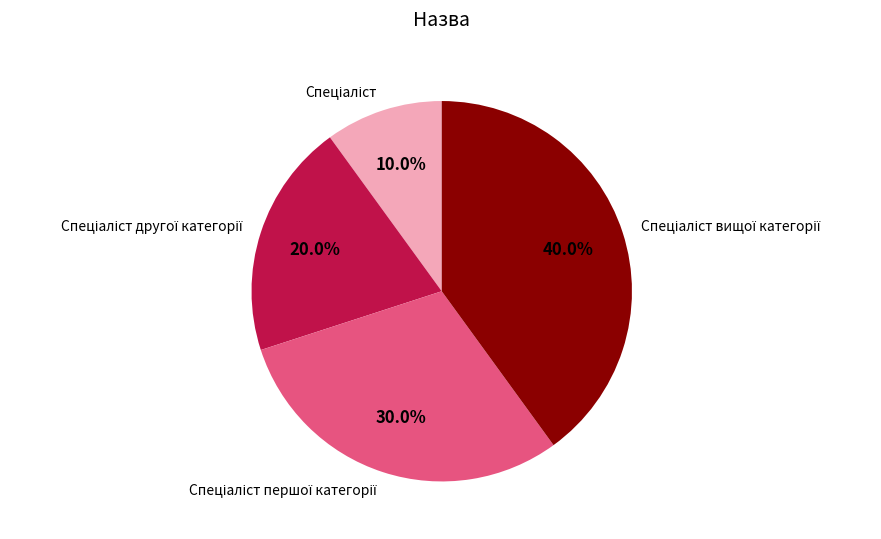

How many segments does this pie chart have?

4